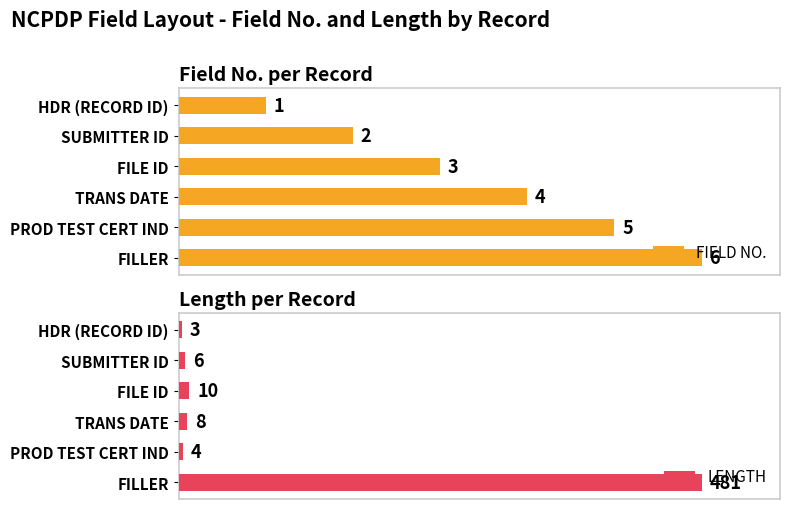

Does the chart contain stacked bars?

No